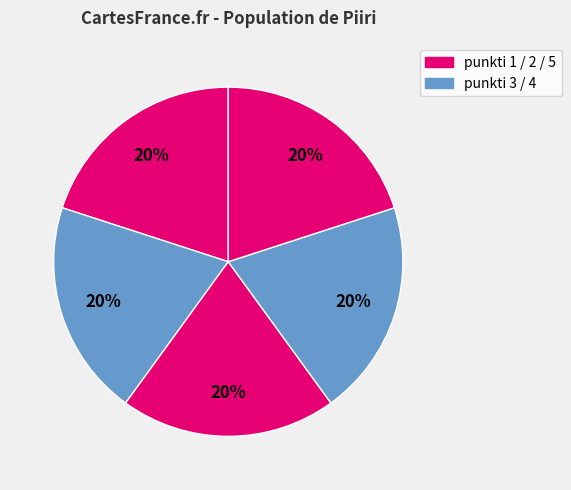

Rank the categories by value from lowest to highest.

5, 1, 4, 2, 3